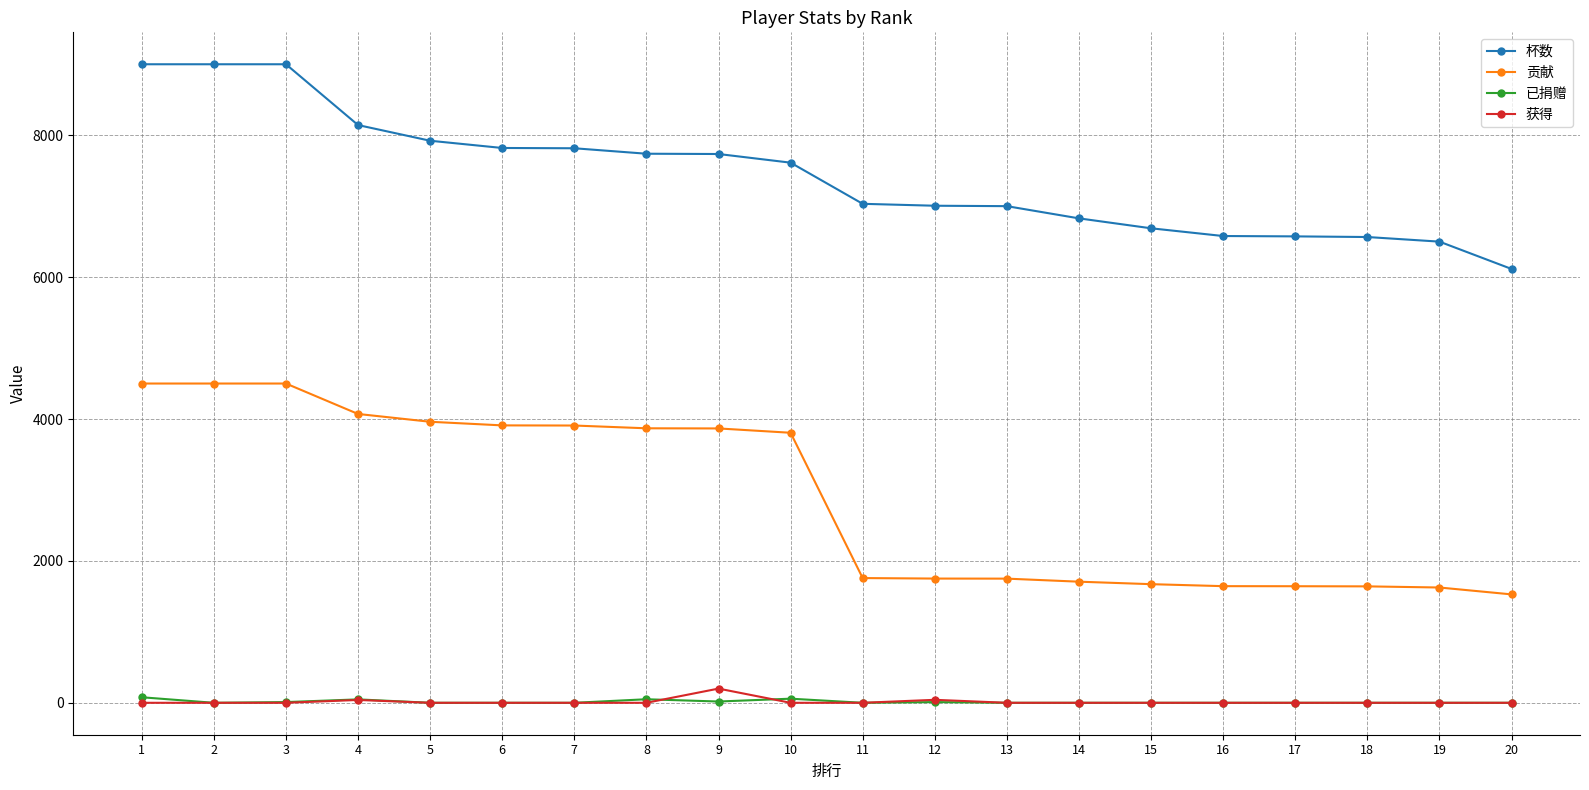

List the series in order of their peak value, highest first.

杯数, 贡献, 获得, 已捐赠